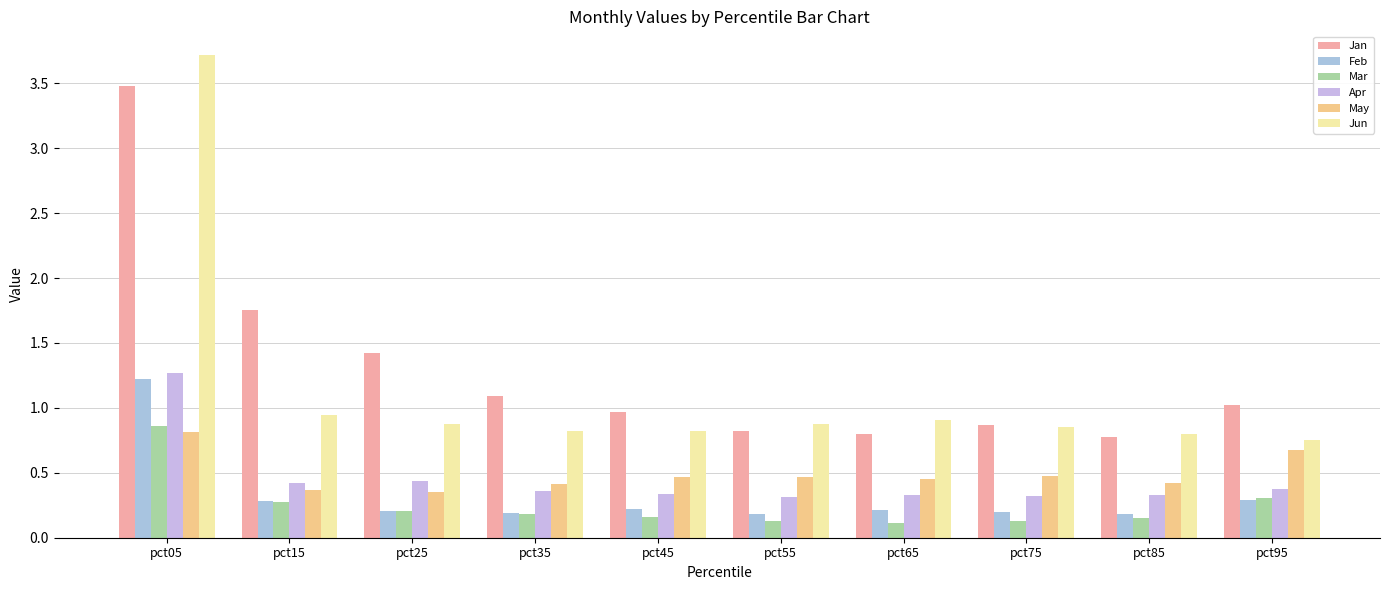

What is the total value across all series at pct75?

2.8